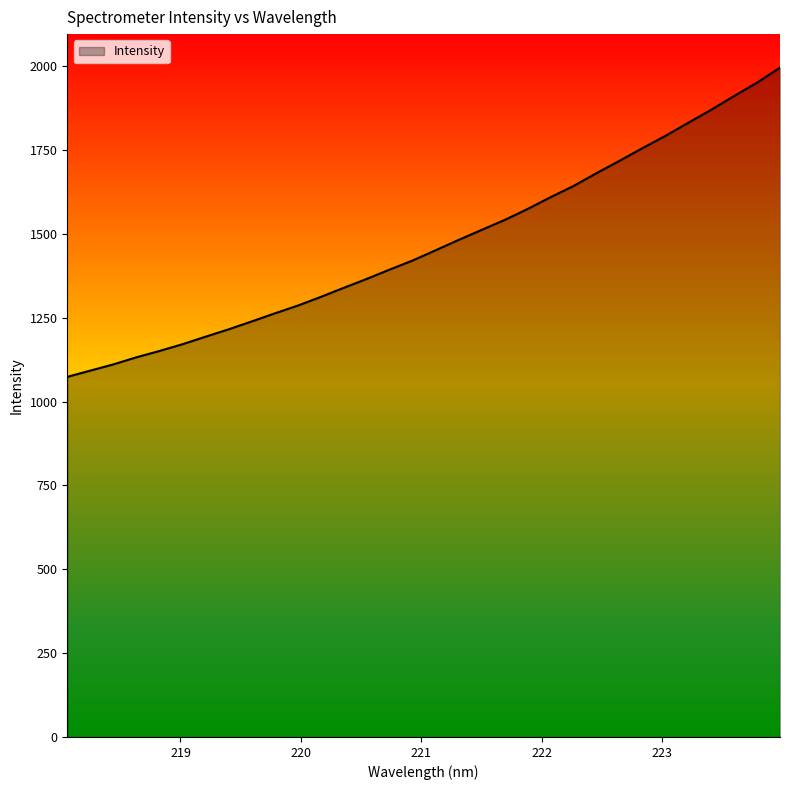

Between 221.4993 and 221.6902, which is larger?

221.6902